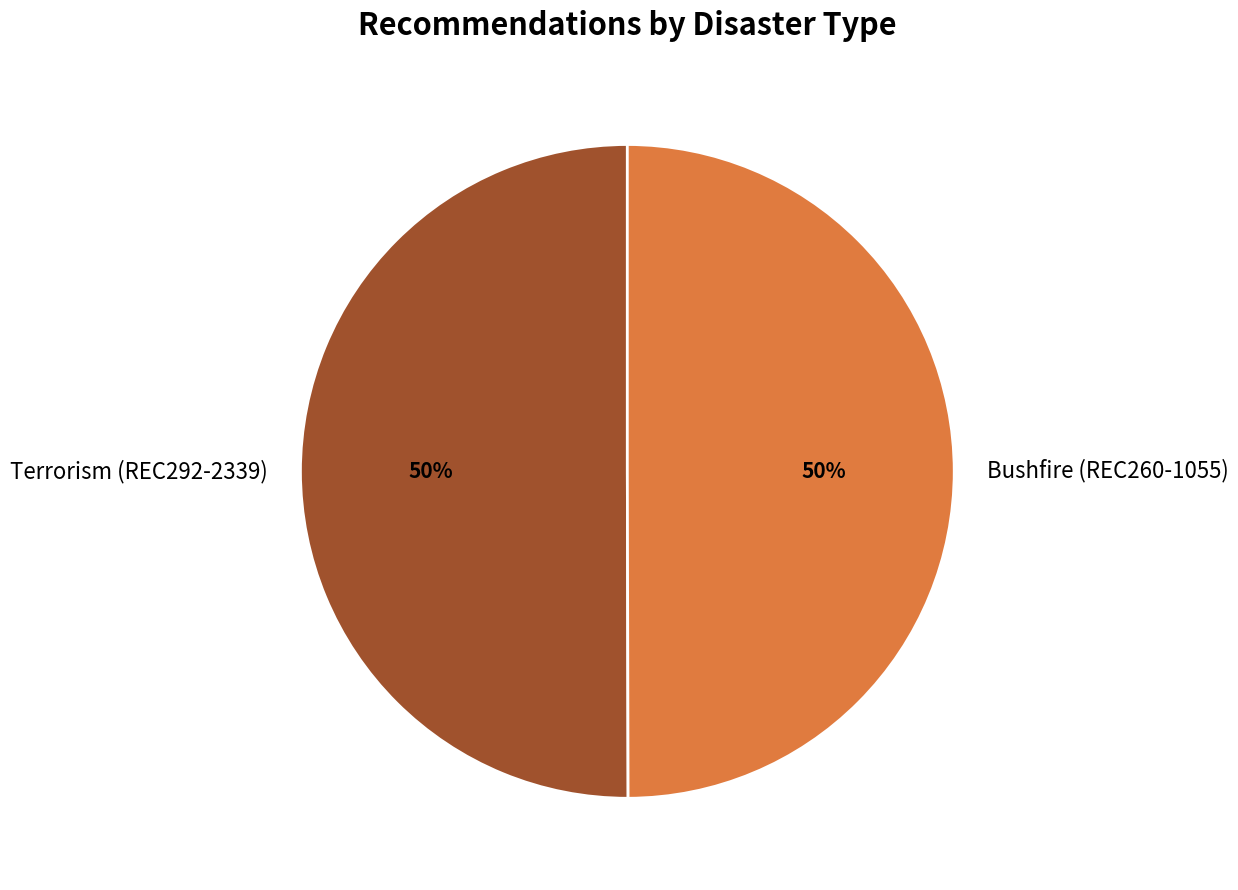

How many segments does this pie chart have?

2